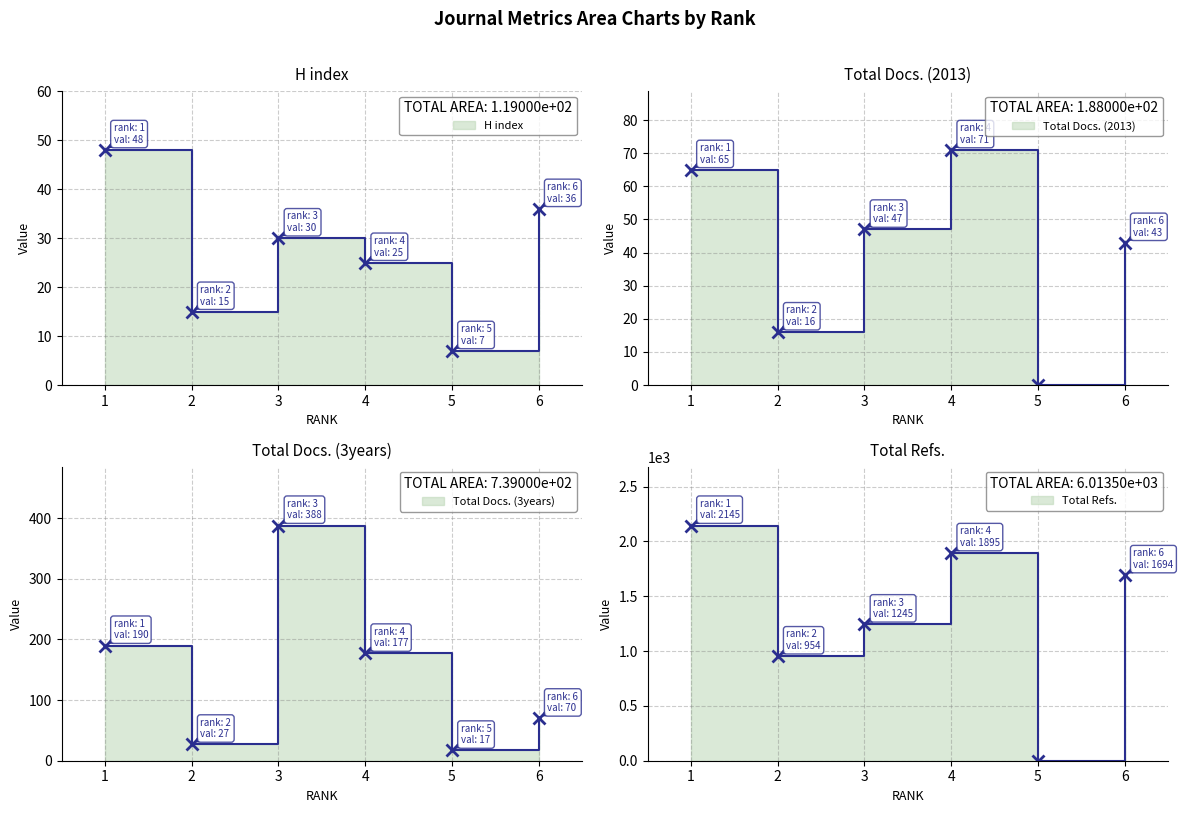

What is the sum of all H index values?

161